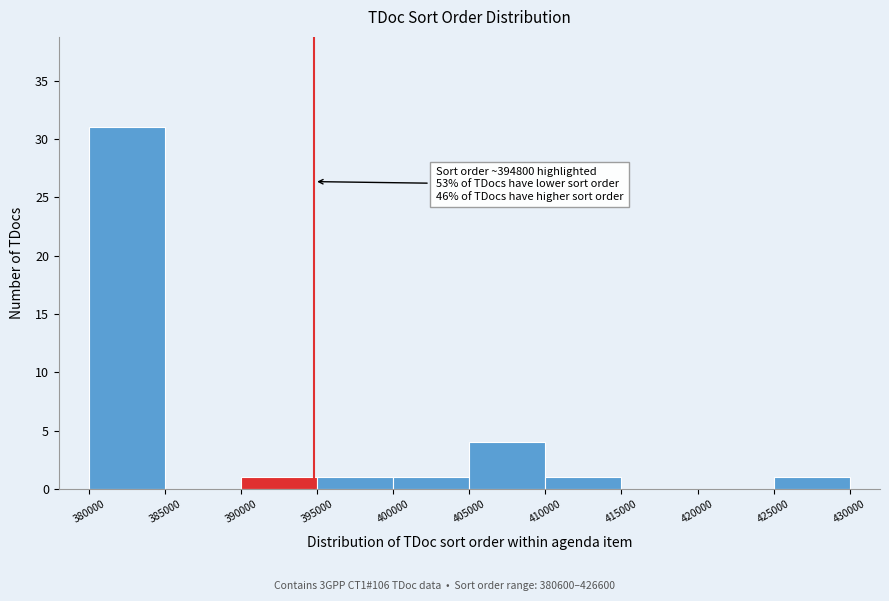

Over which range of the x-axis is the bar tallest?

380000 to 385000